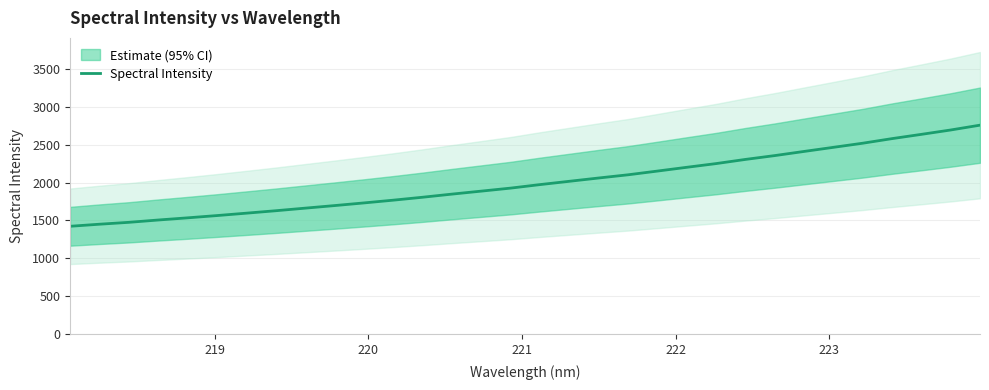

Reading left to right, extract all data points from this chart.

1423.1	1450.5	1475.3	1505.9	1534.5	1564.5	1596.0	1628.2	1662.2	1696.1	1731.2	1767.5	1806.1	1847.4	1886.9	1926.6	1973.0	2016.5	2060.0	2102.2	2151.3	2201.1	2250.0	2304.9	2355.5	2410.2	2464.4	2518.7	2579.3	2635.5	2693.1	2756.8